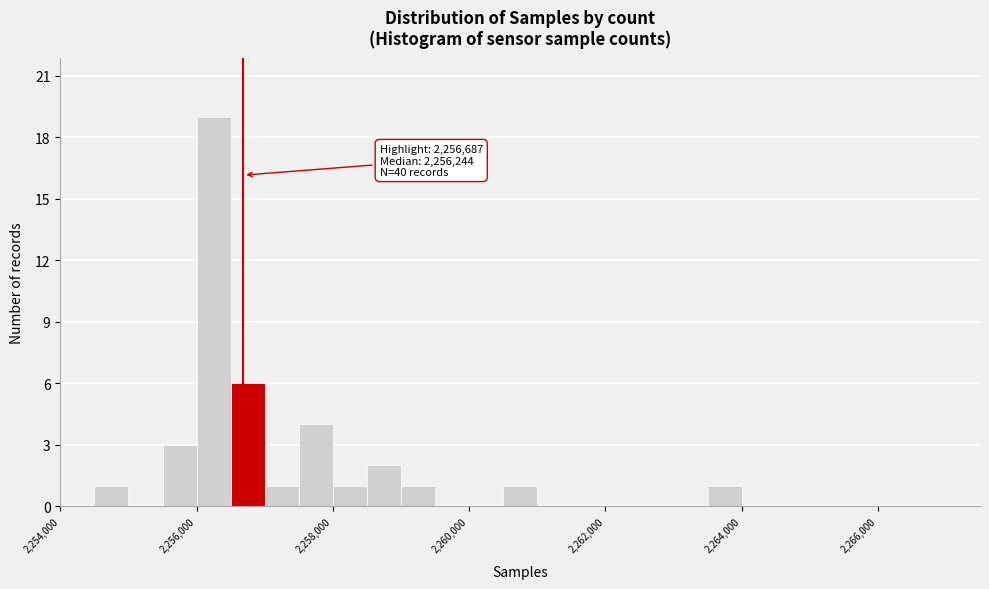

Read against the x-axis, roughly where is the centre of the tallest bar?

2256200